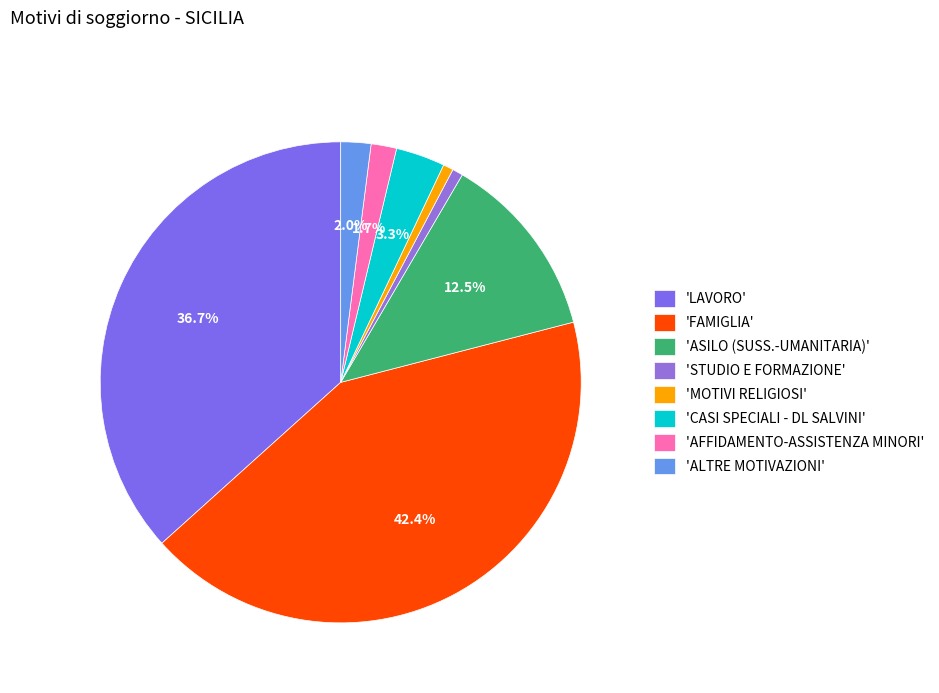

What is the largest slice in the pie chart?

'FAMIGLIA'